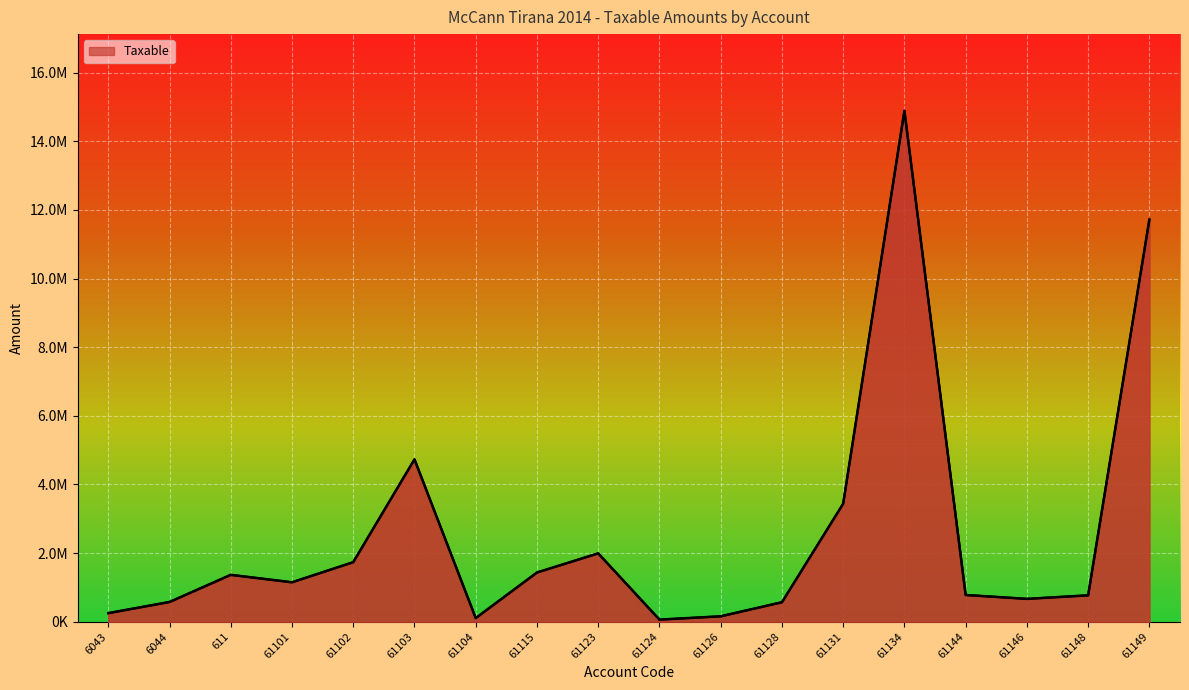

Reading left to right, extract all data points from this chart.

250227.1	575296.9	1366068.5	1149043.7	1735151.5	4731146.9	105900.0	1433753.2	1991862.2	61813.2	157990.0	567460.5	3437988.5	14887859.8	779642.1	666085.5	769080.9	11717876.6